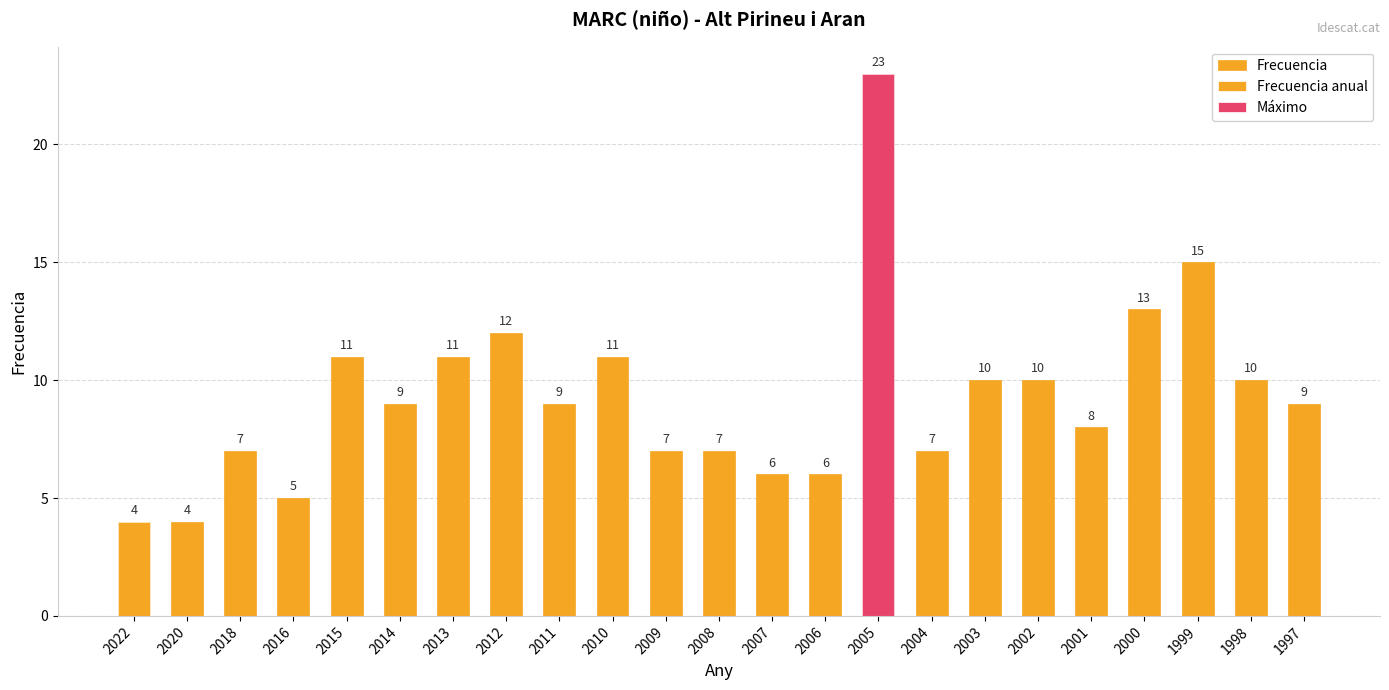

Reading left to right, what are all the values shown in this chart?

2022=4	2020=4	2018=7	2016=5	2015=11	2014=9	2013=11	2012=12	2011=9	2010=11	2009=7	2008=7	2007=6	2006=6	2005=23	2004=7	2003=10	2002=10	2001=8	2000=13	1999=15	1998=10	1997=9